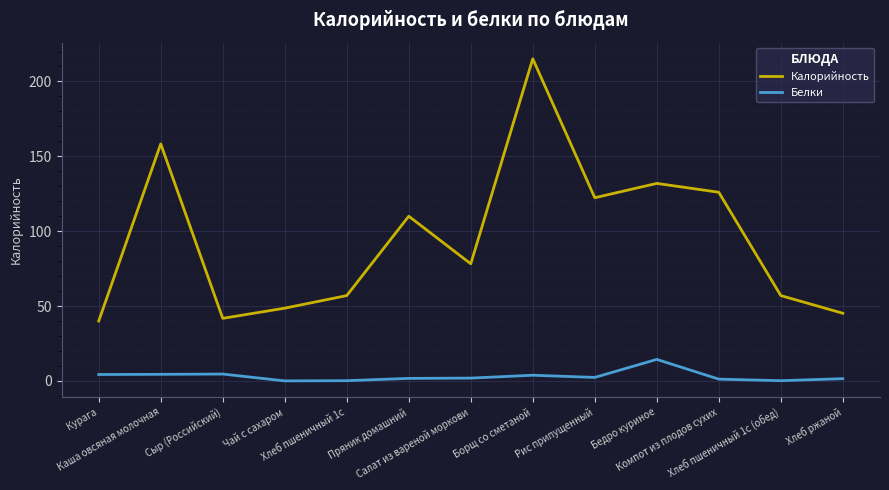

At which label does Белки reach its peak?

Бедро куриное